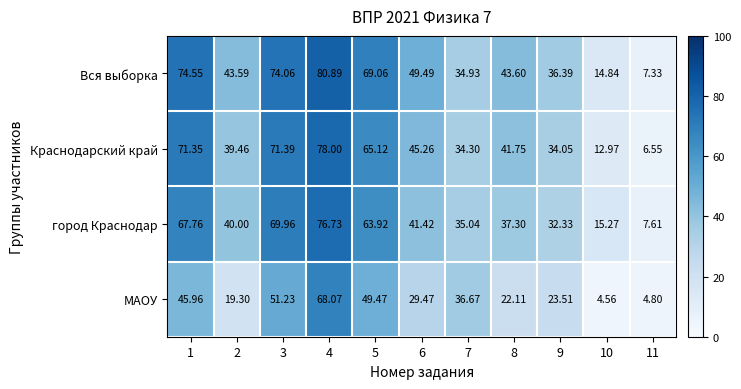

Between 5 and 7, which series saw the biggest shift?

Вся выборка